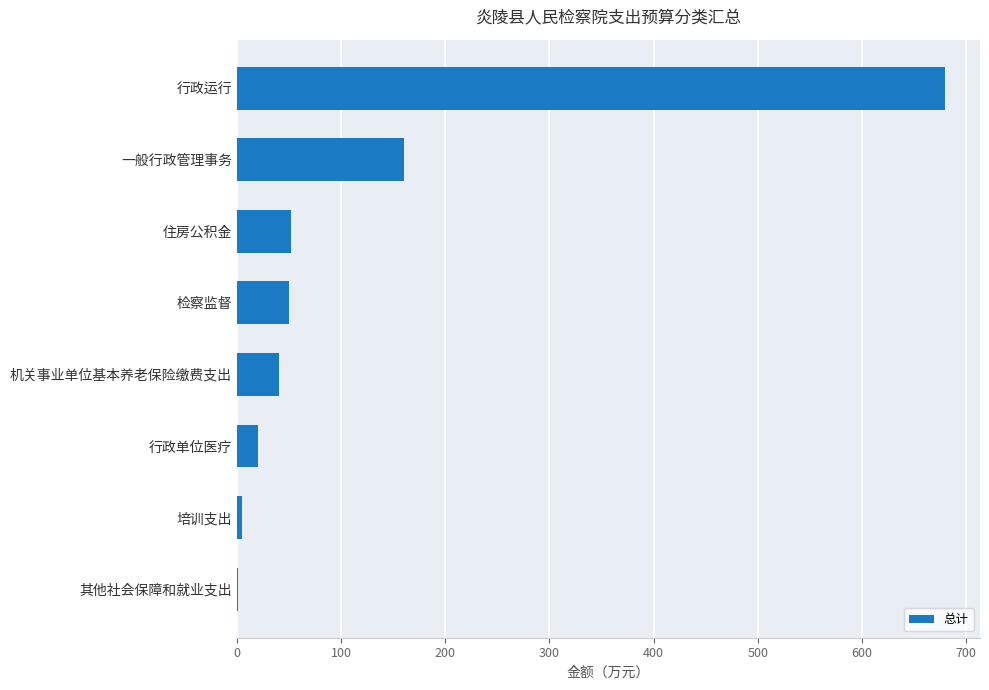

Is it true that the value at 一般行政管理事务 is 160.6?

True